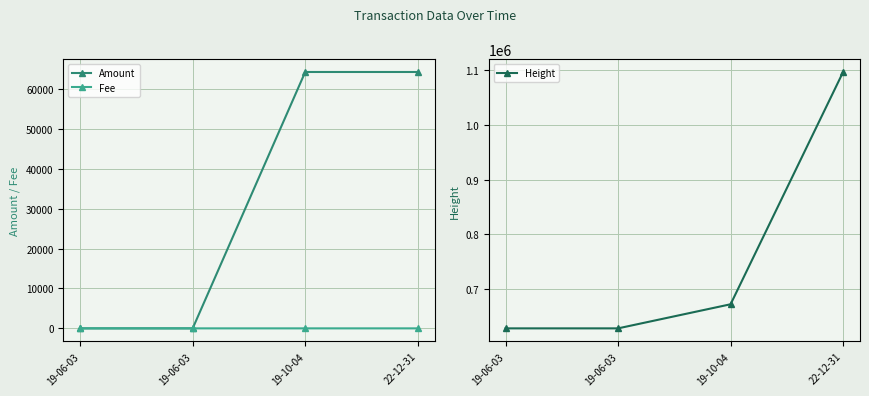

At which label does Height first exceed 671802?

22-12-31